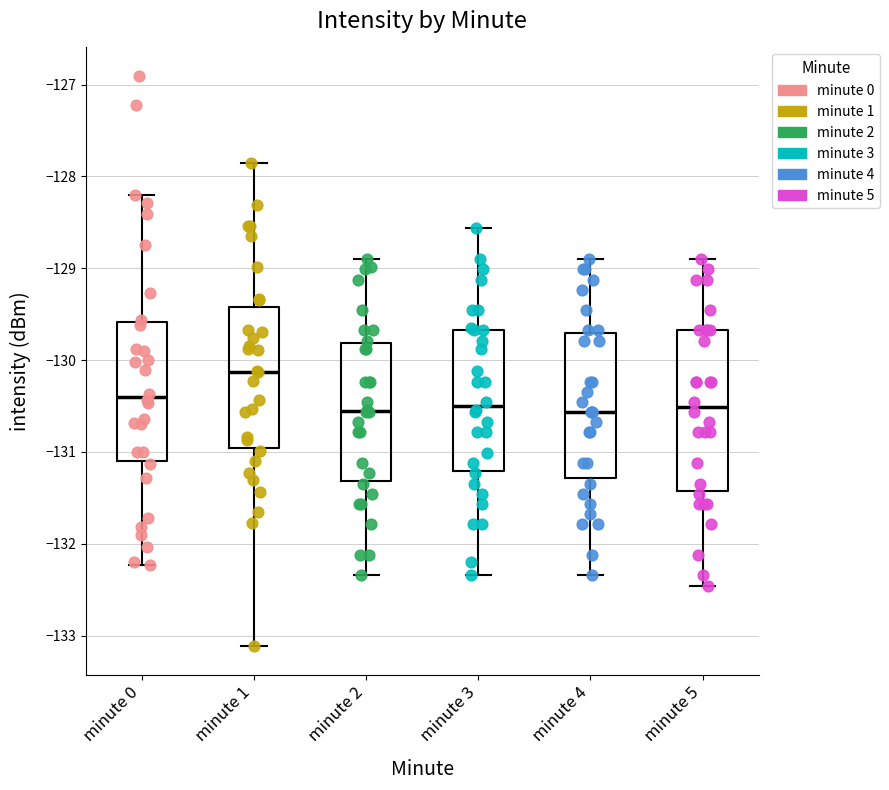

Where does the median line of the box for minute 2 sit on the y-axis? The values are not printed on the chart, so give them approximately, as read against the axis.

-130.6